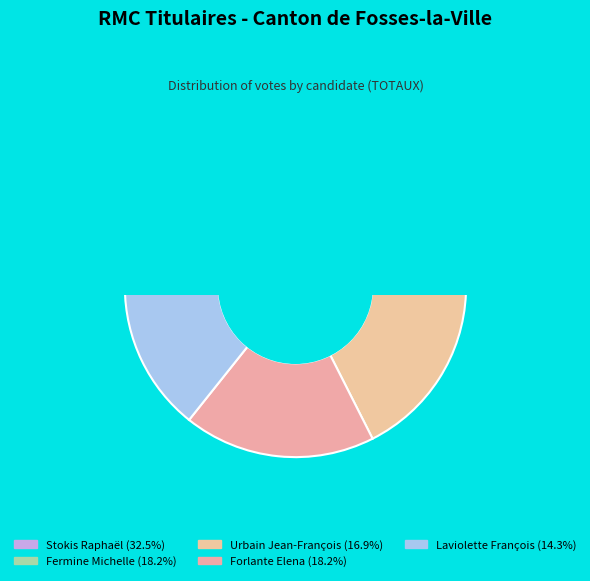

What is the largest slice in the pie chart?

Stokis Raphaël